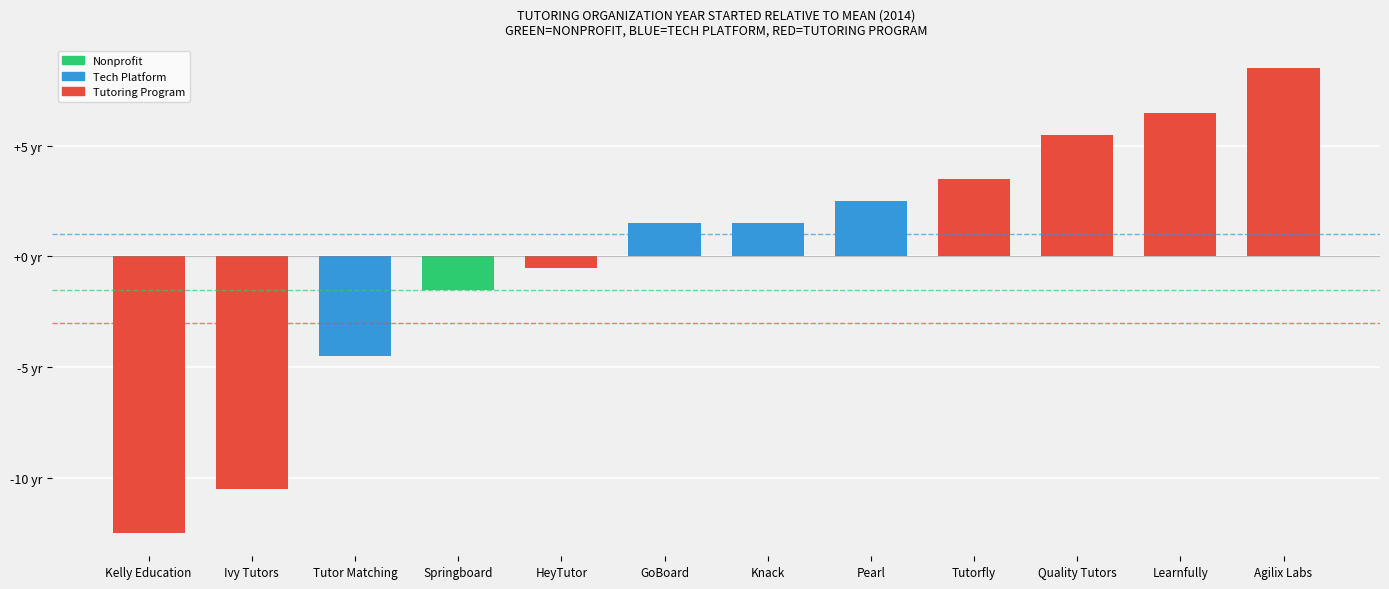

How many bars are there in total?

12